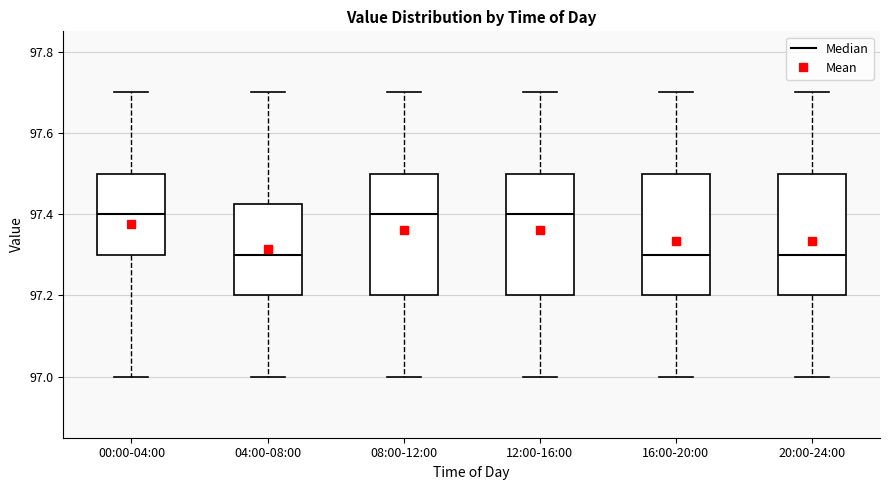

Reading left to right, read every box against the y-axis: the position of its median line, the range the box covers, and the ends of its whiskers. The values are not printed on the chart, so give them approximately, as read against the axis.

00:00-04:00: median 97.40, box 97.30 to 97.50, whiskers 97.00 to 97.70
04:00-08:00: median 97.30, box 97.20 to 97.42, whiskers 97.00 to 97.70
08:00-12:00: median 97.40, box 97.20 to 97.50, whiskers 97.00 to 97.70
12:00-16:00: median 97.40, box 97.20 to 97.50, whiskers 97.00 to 97.70
16:00-20:00: median 97.30, box 97.20 to 97.50, whiskers 97.00 to 97.70
20:00-24:00: median 97.30, box 97.20 to 97.50, whiskers 97.00 to 97.70